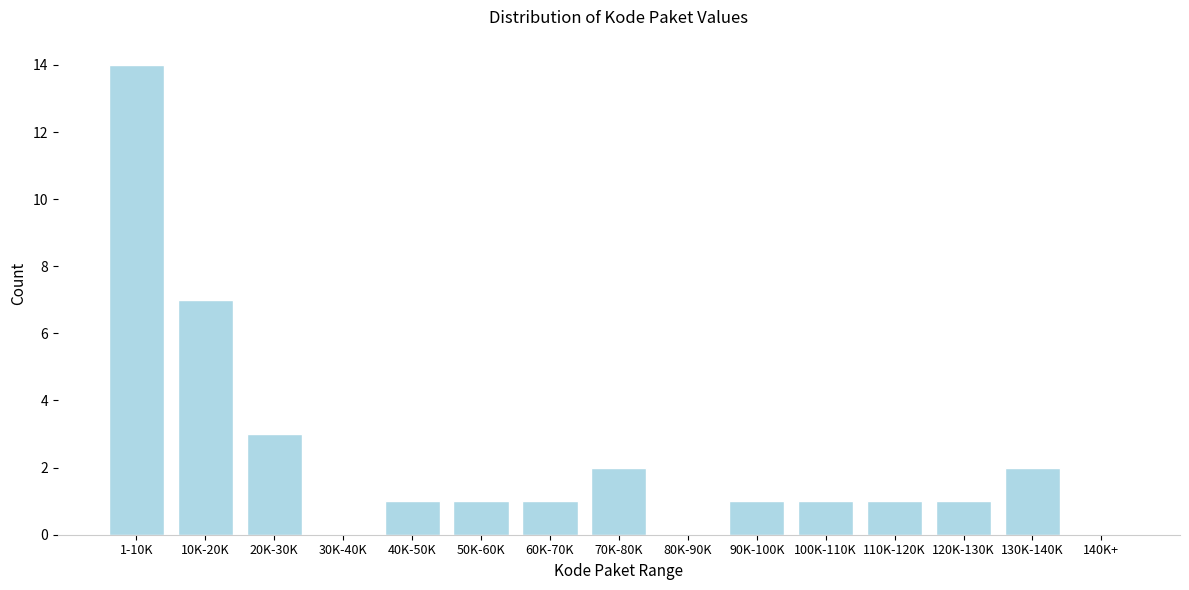

Reading right to left, extract all data points from this chart.

140K+=0	130K-140K=2	120K-130K=1	110K-120K=1	100K-110K=1	90K-100K=1	80K-90K=0	70K-80K=2	60K-70K=1	50K-60K=1	40K-50K=1	30K-40K=0	20K-30K=3	10K-20K=7	1-10K=14